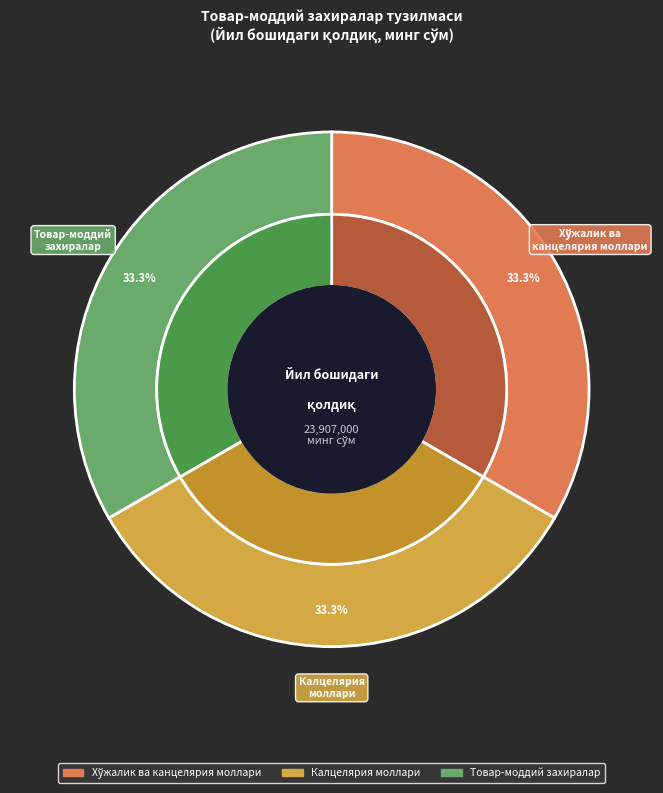

The Ёнилғи ва ёқилғи slice represents 11% of the pie. True or false?

False